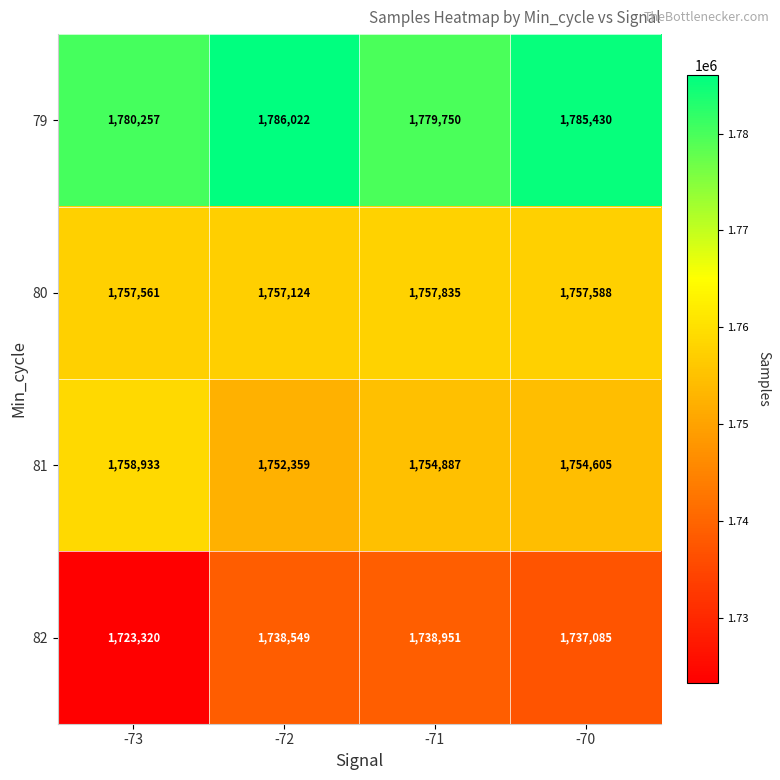

How many data points in 79 are less than 1785430?

2